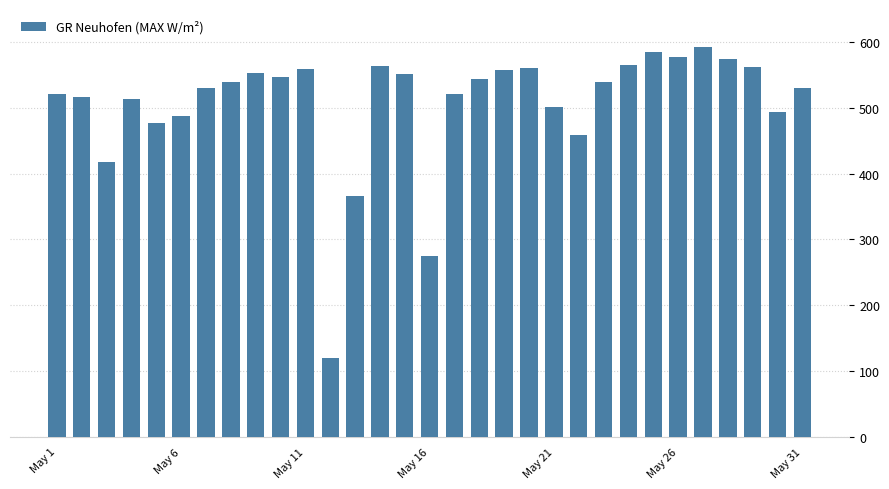

What is the average value?

506.2